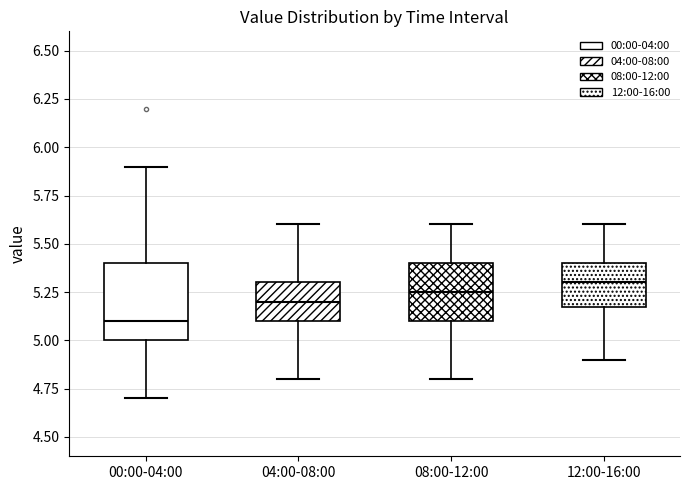

Comparing the boxes themselves (not the whiskers), which one is the tallest?

00:00-04:00